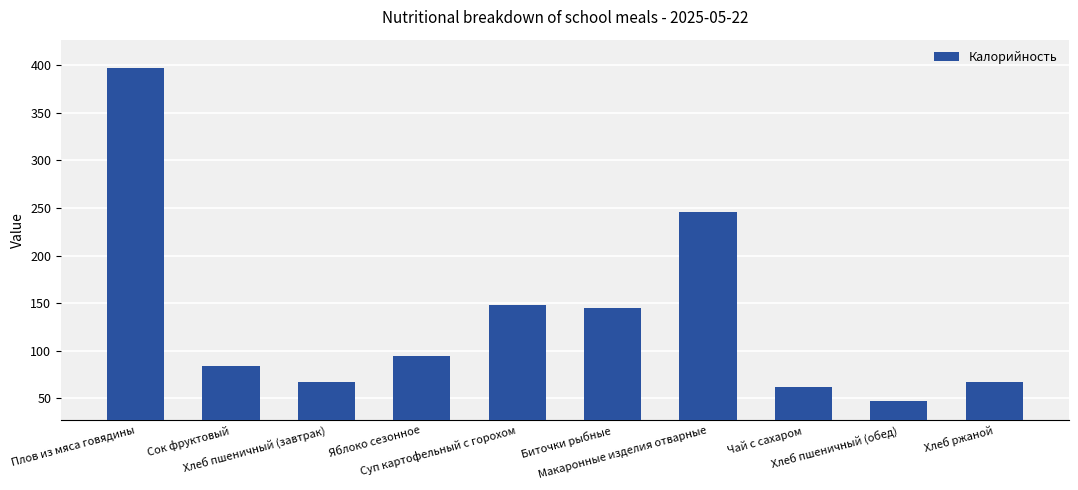

What is the difference between the values at Чай с сахаром and Плов из мяса говядины?

335.0